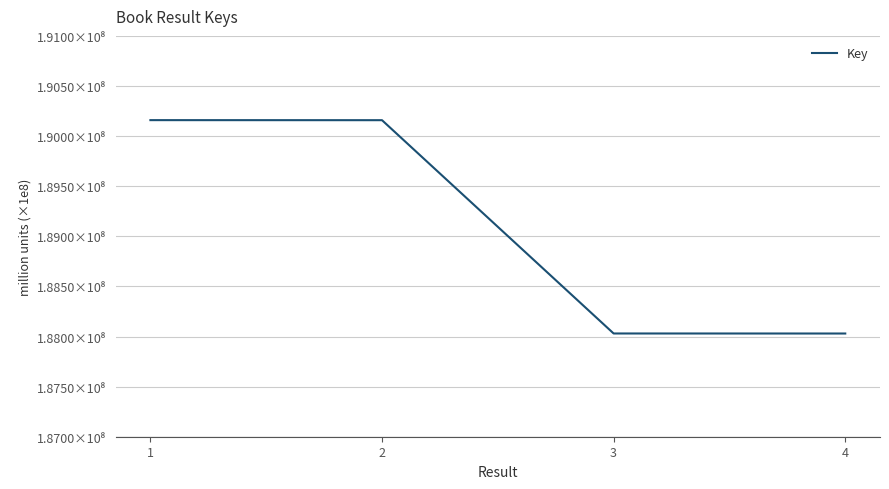

Does the chart display data point markers on the line(s)?

No